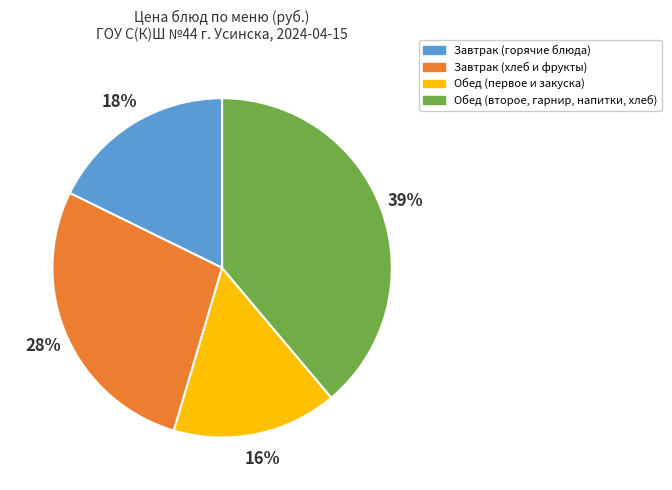

Is it true that Завтрак (хлеб и фрукты) is 28% of the pie?

True